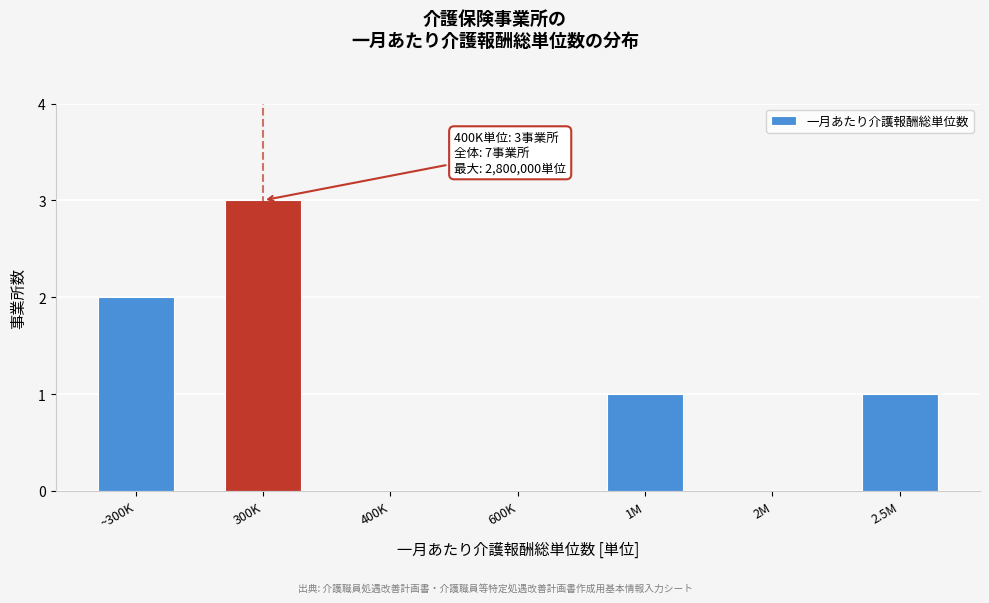

Reading left to right, list all the values displayed in this chart.

~300K=2	300K=3	400K=0	600K=0	1M=1	2M=0	2.5M=1